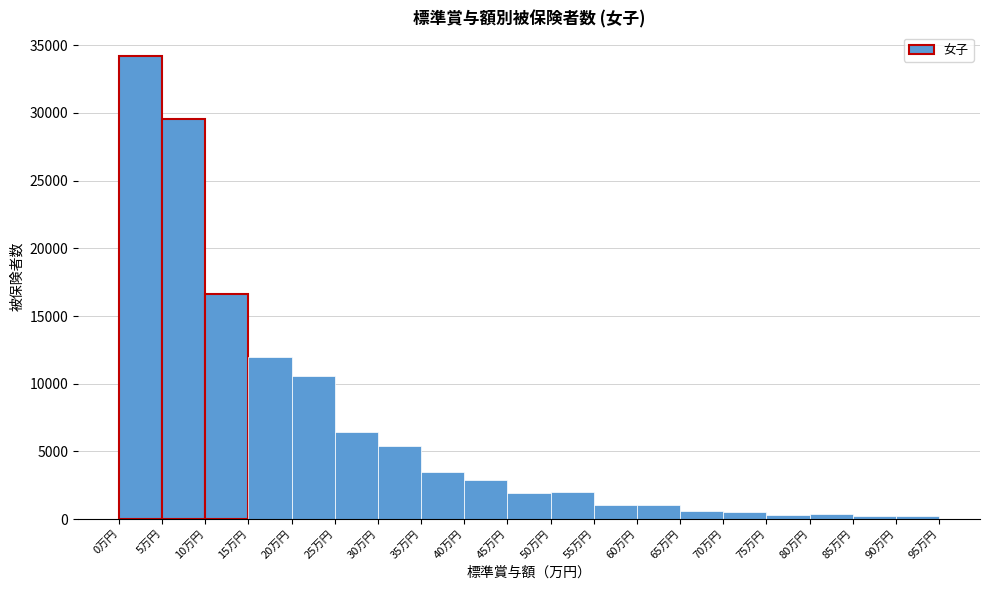

Reading left to right, list every bar in this chart as the range it spans on the x-axis followed by its height. The values are not printed on the chart, so give them approximately, as read against the axis.

0 to 5: 34000
5 to 10: 29500
10 to 15: 16500
15 to 20: 12000
20 to 25: 10500
25 to 30: 6500
30 to 35: 5500
35 to 40: 3500
40 to 45: 3000
45 to 50: 2000
50 to 55: 2000
55 to 60: 1000
60 to 65: 1000
65 to 70: 500
70 to 75: 500
75 to 80: under 500
80 to 85: under 500
85 to 90: under 500
90 to 95: under 500